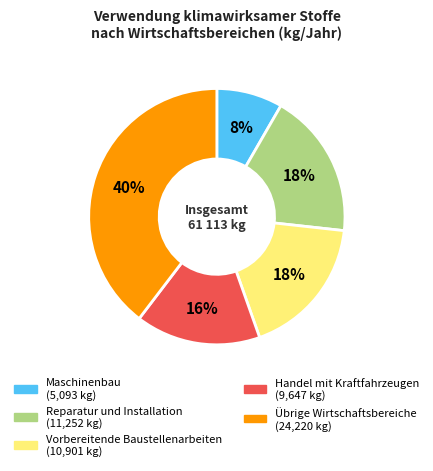

Is it true that Übrige Wirtschaftsbereiche is 54% of the pie?

False